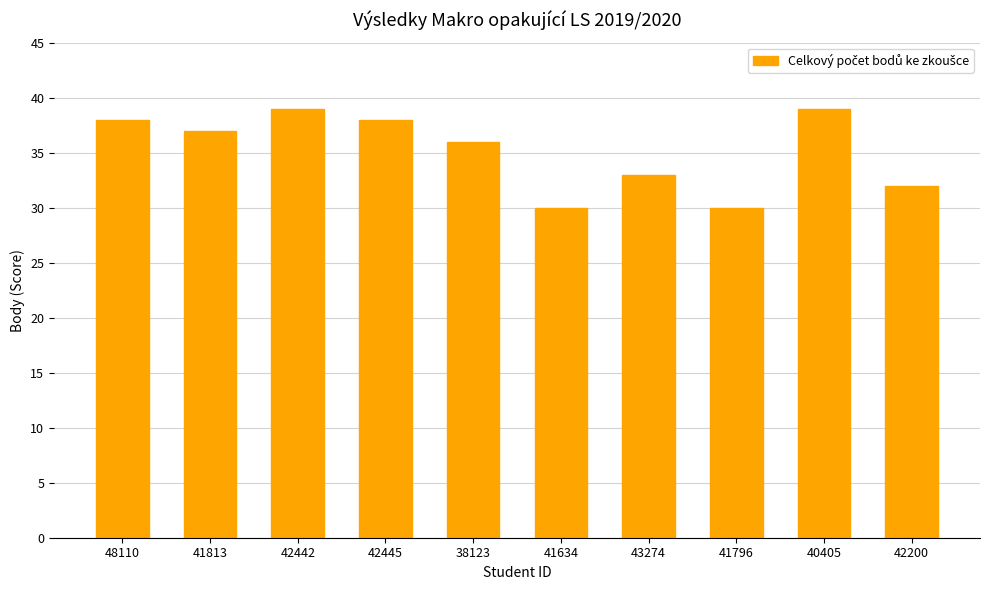

What is the smallest value displayed?

30